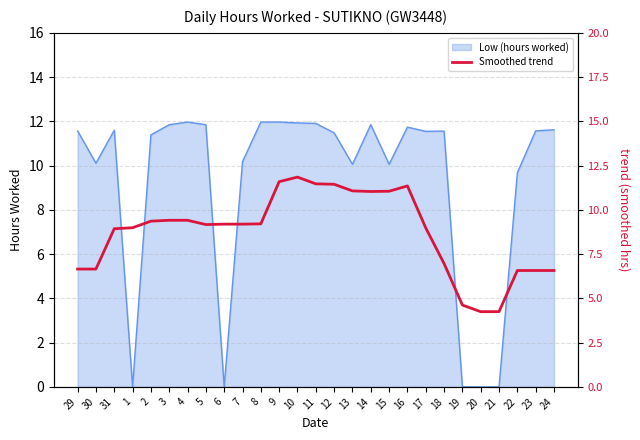

Between 10 and 19, which is larger?

10